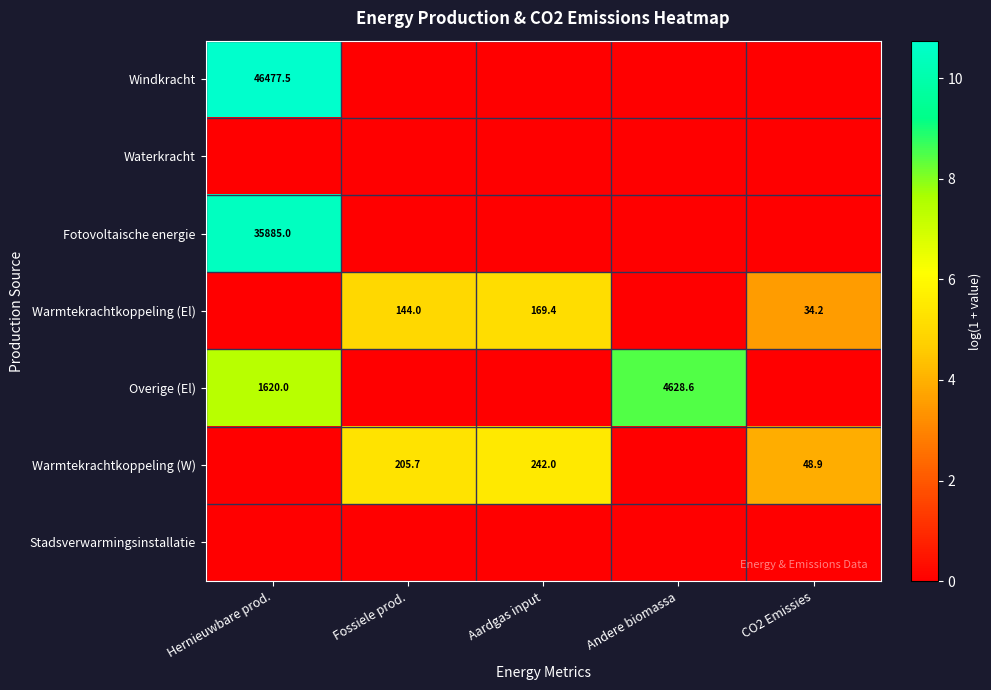

The value of Windkracht at CO2 Emissies is -5.0. True or false?

False